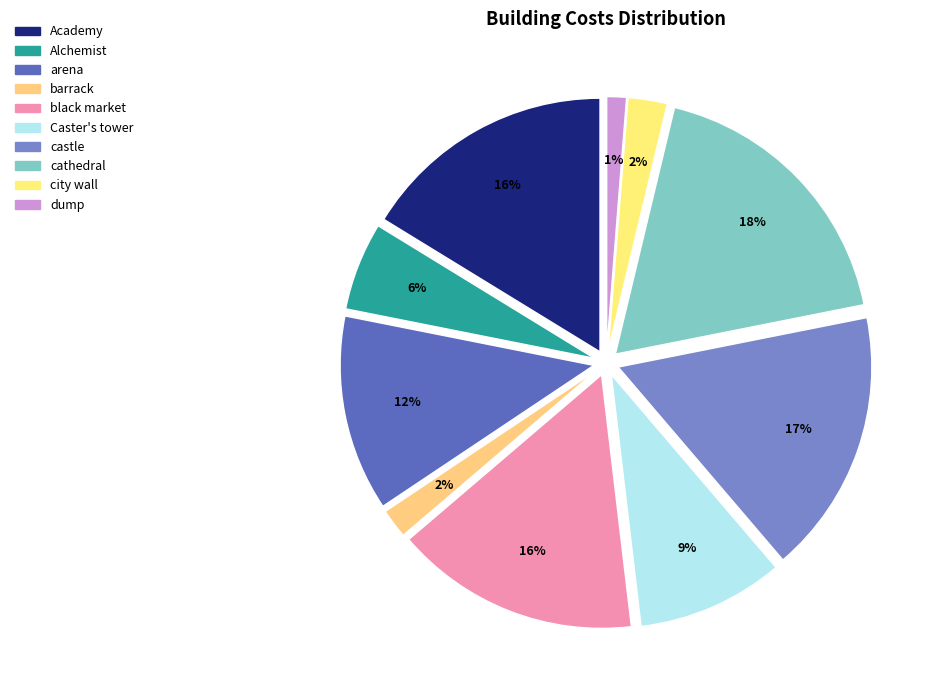

How many segments does this pie chart have?

10